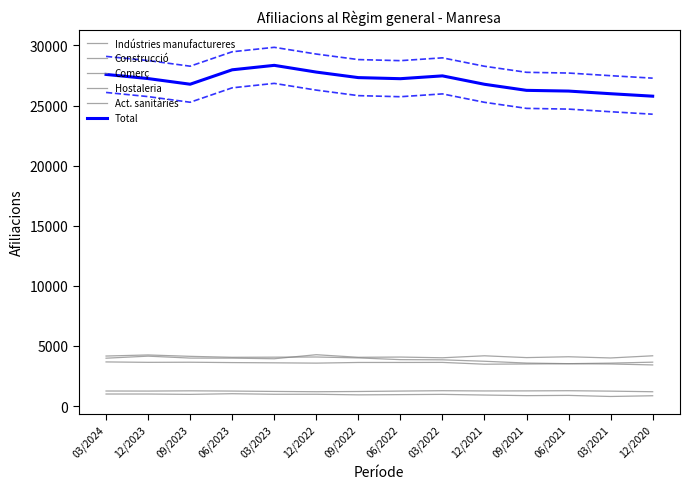

Is it true that Comerç equals 2720 at 03/2021?

False